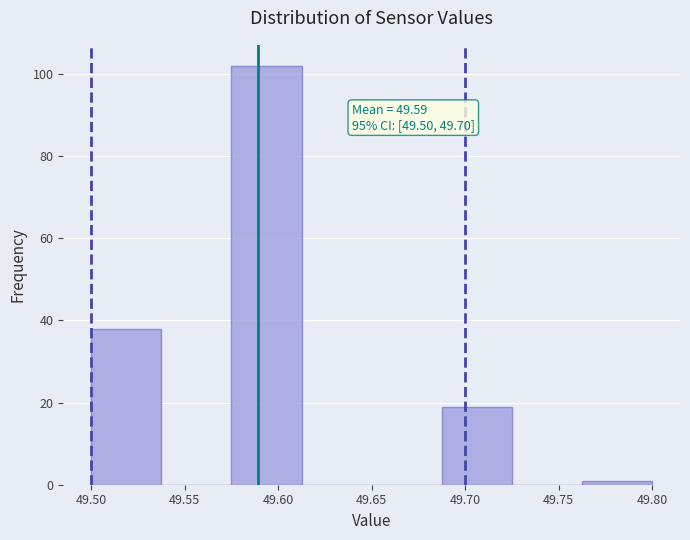

Over which range of the x-axis is the bar tallest?

49.575 to 49.615